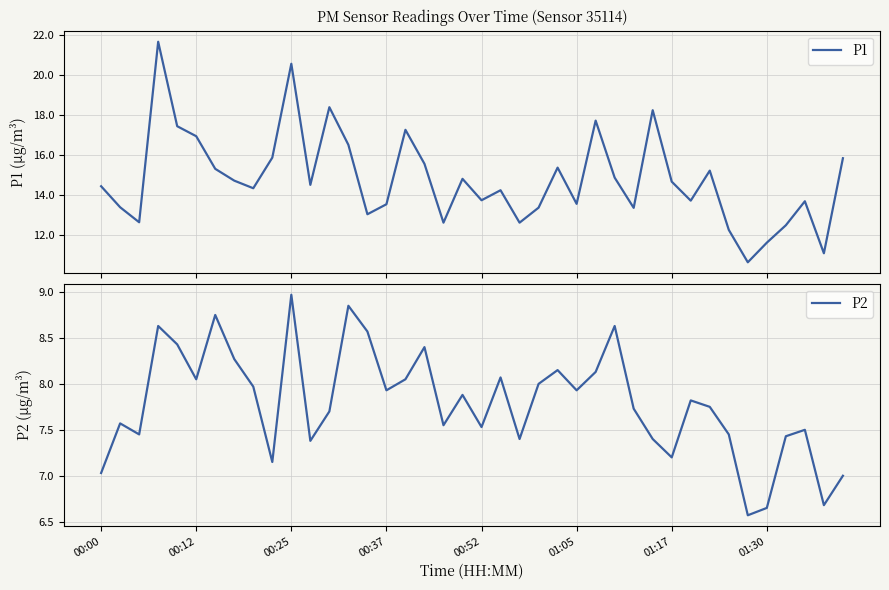

Does the chart have visible grid lines?

Yes